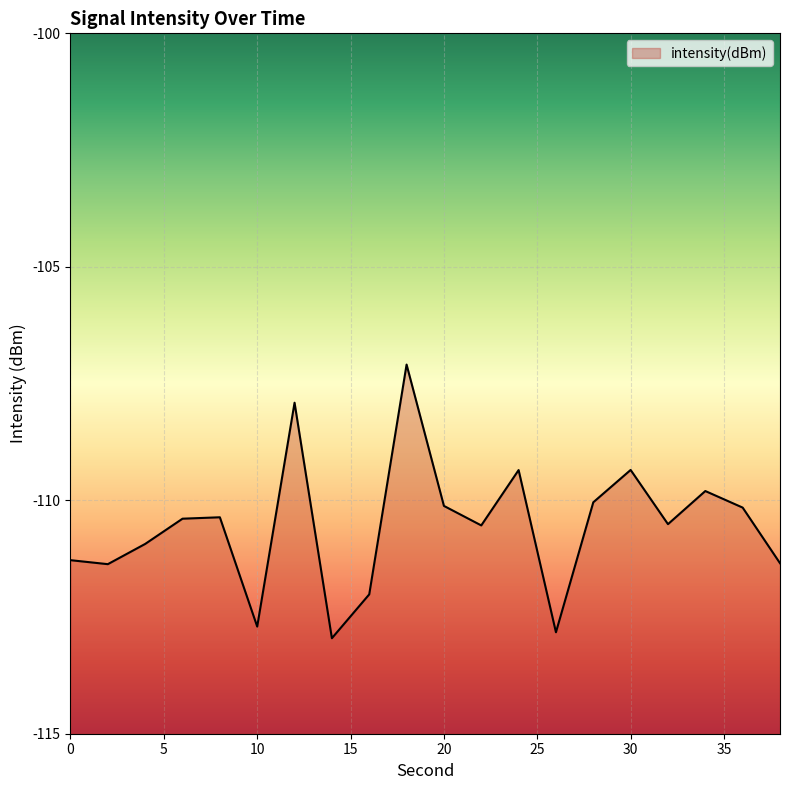

What is the value of the 11th point from the left?

-110.1